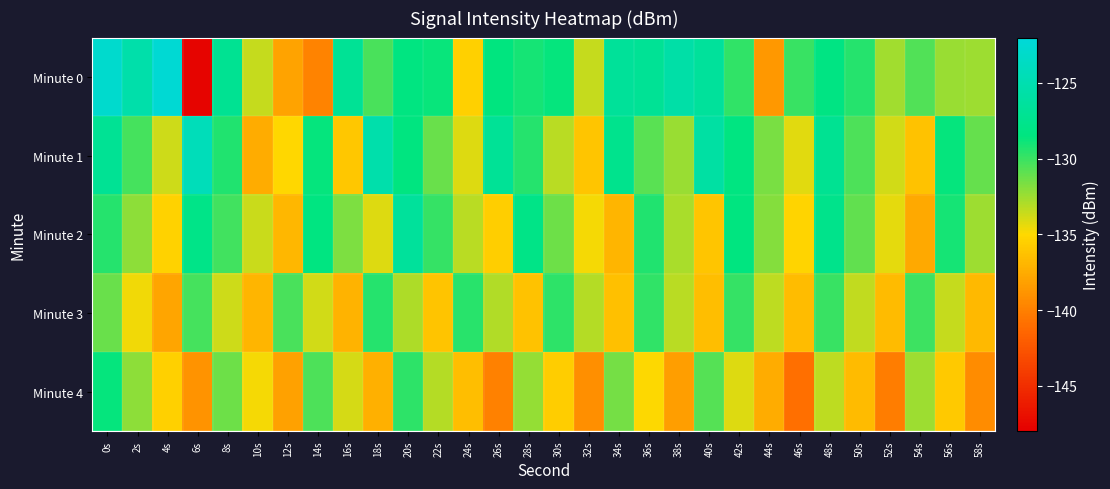

Reading right to left, list all the values displayed in this chart.

Minute 0: 58s=-132.5	56s=-132.4	54s=-130.6	52s=-132.6	50s=-129.4	48s=-128.2	46s=-130.0	44s=-138.6	42s=-129.7	40s=-126.5	38s=-125.6	36s=-126.9	34s=-126.6	32s=-133.5	30s=-128.7	28s=-129.1	26s=-128.5	24s=-135.4	22s=-128.7	20s=-128.4	18s=-130.4	16s=-126.9	14s=-139.9	12s=-138.0	10s=-133.5	8s=-127.2	6s=-147.7	4s=-122.4	2s=-125.4	0s=-122.9
Minute 1: 58s=-131.1	56s=-128.7	54s=-136.3	52s=-133.8	50s=-130.5	48s=-127.1	46s=-134.2	44s=-131.6	42s=-128.3	40s=-125.9	38s=-132.4	36s=-130.8	34s=-127.5	32s=-136.1	30s=-133.2	28s=-129.5	26s=-126.8	24s=-134.1	22s=-131.2	20s=-128.5	18s=-125.3	16s=-136.0	14s=-128.7	12s=-135.1	10s=-137.5	8s=-129.3	6s=-124.3	4s=-133.8	2s=-130.2	0s=-127.0
Minute 2: 58s=-132.5	56s=-129.1	54s=-137.7	52s=-134.3	50s=-131.0	48s=-127.6	46s=-135.3	44s=-131.9	42s=-128.5	40s=-136.1	38s=-132.8	36s=-129.4	34s=-137.0	32s=-134.7	30s=-131.3	28s=-127.9	26s=-135.6	24s=-133.2	22s=-129.9	20s=-126.5	18s=-134.1	16s=-131.7	14s=-128.3	12s=-136.9	10s=-133.6	8s=-130.2	6s=-127.8	4s=-135.4	2s=-132.1	0s=-129.5
Minute 3: 58s=-136.8	56s=-133.5	54s=-130.1	52s=-136.7	50s=-133.4	48s=-130.0	46s=-136.6	44s=-133.3	42s=-129.9	40s=-136.5	38s=-133.2	36s=-129.8	34s=-136.4	32s=-133.1	30s=-129.7	28s=-136.3	26s=-133.0	24s=-129.6	22s=-136.2	20s=-132.9	18s=-129.5	16s=-137.1	14s=-133.8	12s=-130.4	10s=-137.0	8s=-133.7	6s=-130.3	4s=-137.9	2s=-134.6	0s=-131.2
Minute 4: 58s=-139.3	56s=-135.9	54s=-132.5	52s=-140.1	50s=-136.7	48s=-133.3	46s=-140.9	44s=-137.5	42s=-134.1	40s=-130.7	38s=-138.3	36s=-134.9	34s=-131.5	32s=-139.1	30s=-135.7	28s=-132.3	26s=-139.9	24s=-136.5	22s=-133.1	20s=-129.7	18s=-137.3	16s=-133.9	14s=-130.5	12s=-138.1	10s=-134.7	8s=-131.3	6s=-138.9	4s=-135.5	2s=-132.1	0s=-128.7